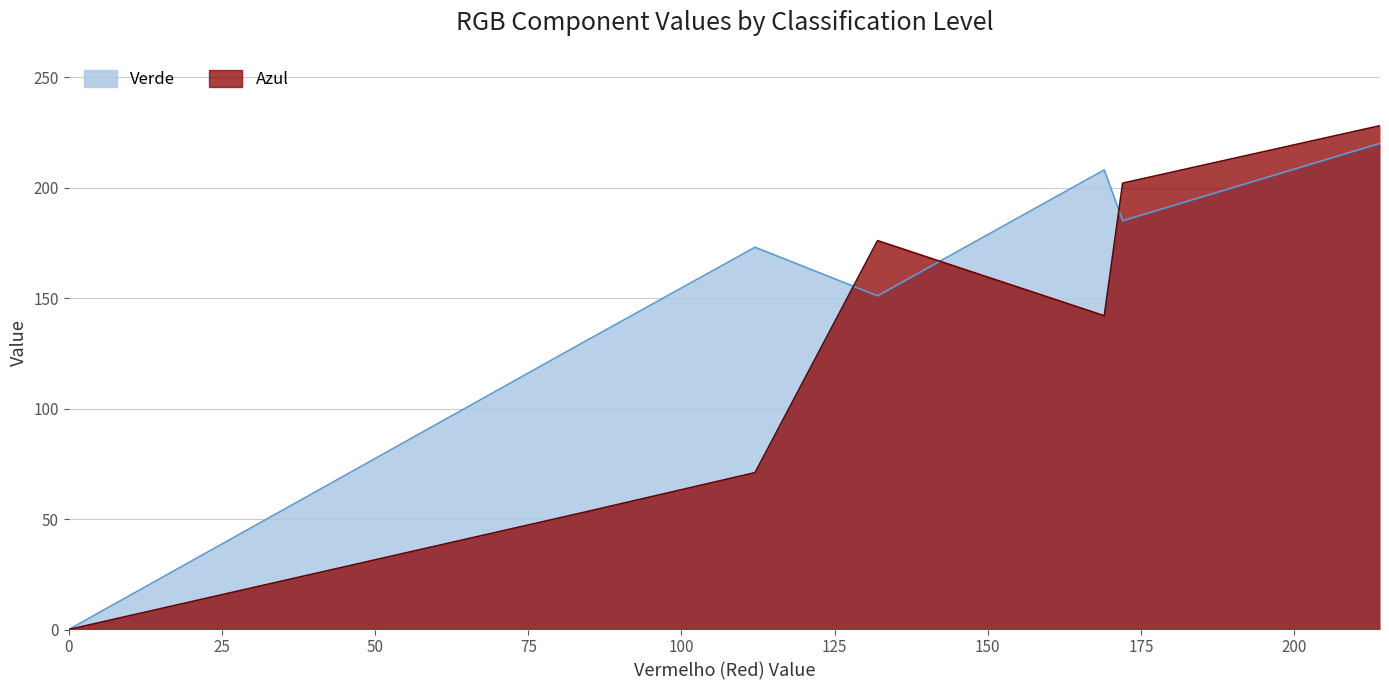

Which series has the largest range (max minus min)?

Azul